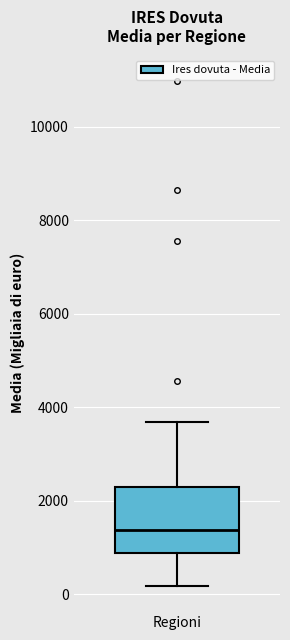

Transcribe this box plot: give where the median line is, the range the box spans, and where the two whiskers end, as read against the y-axis. The values are not printed on the chart, so give them approximately, as read against the axis.

median 1400, box 800 to 2200, whiskers 200 to 3600